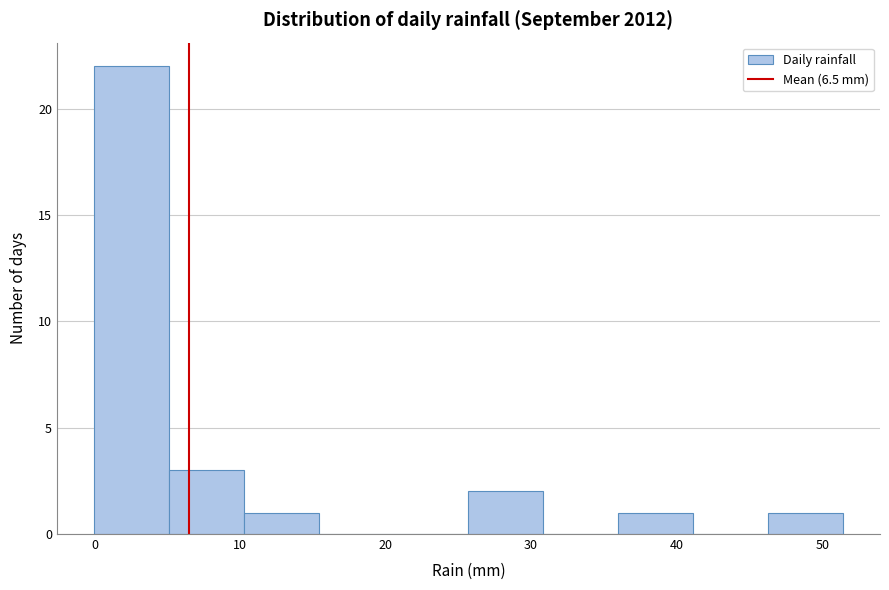

Reading left to right, list every bar in this chart as the range it spans on the x-axis followed by its height. Neither the bar edges nor the heights are printed on the chart, so give them approximately, as read against the axes.

0 to 5: 22
5 to 10: 3
10 to 15: 1
15 to 21: 0
21 to 26: 0
26 to 31: 2
31 to 36: 0
36 to 41: 1
41 to 46: 0
46 to 51: 1